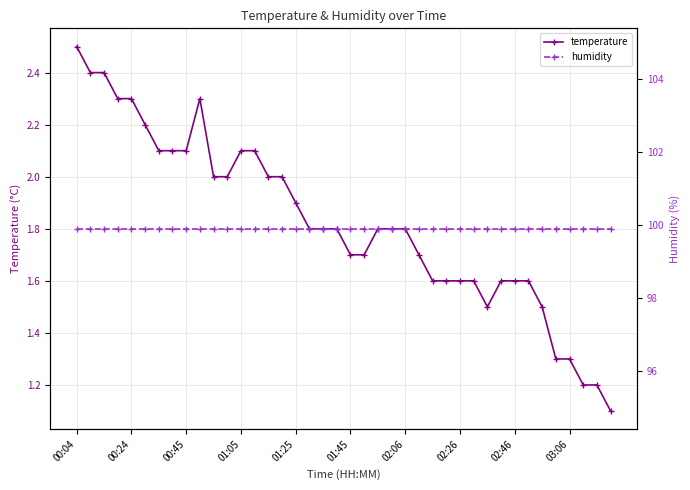

Does the chart display data point markers on the line(s)?

Yes